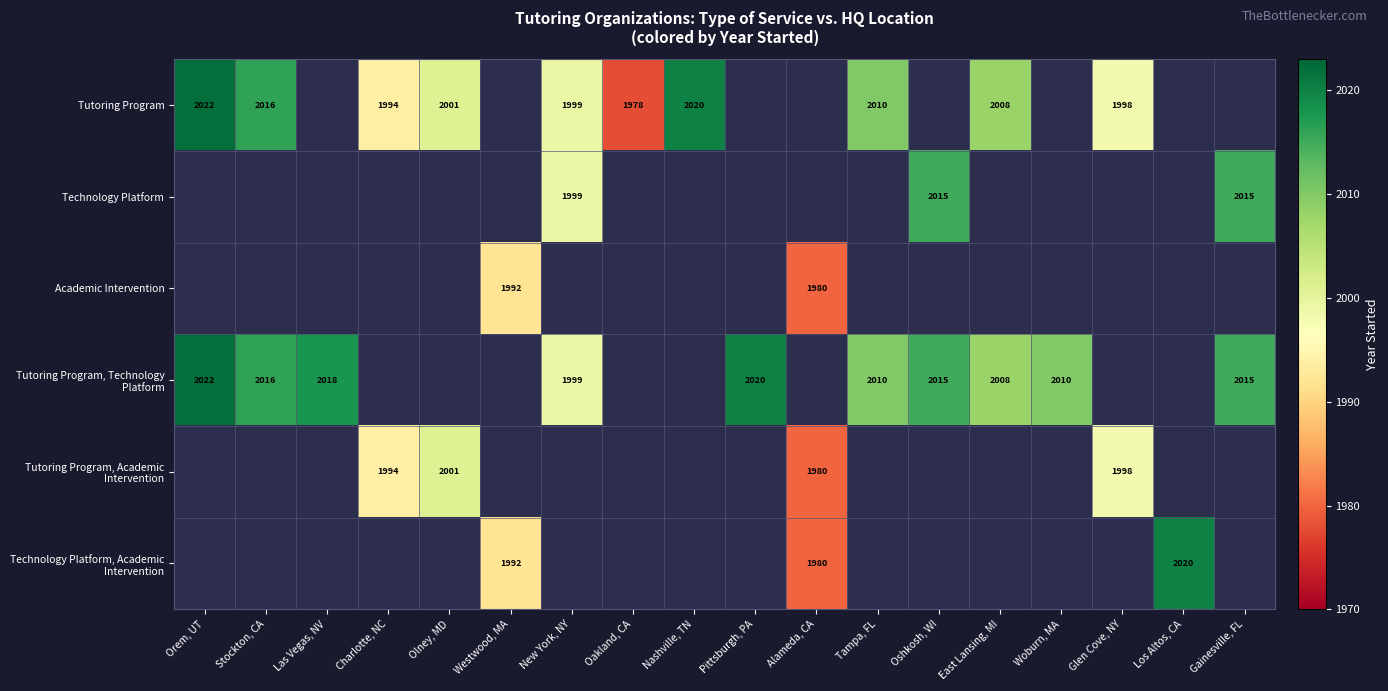

How many categories are shown in the chart?

18